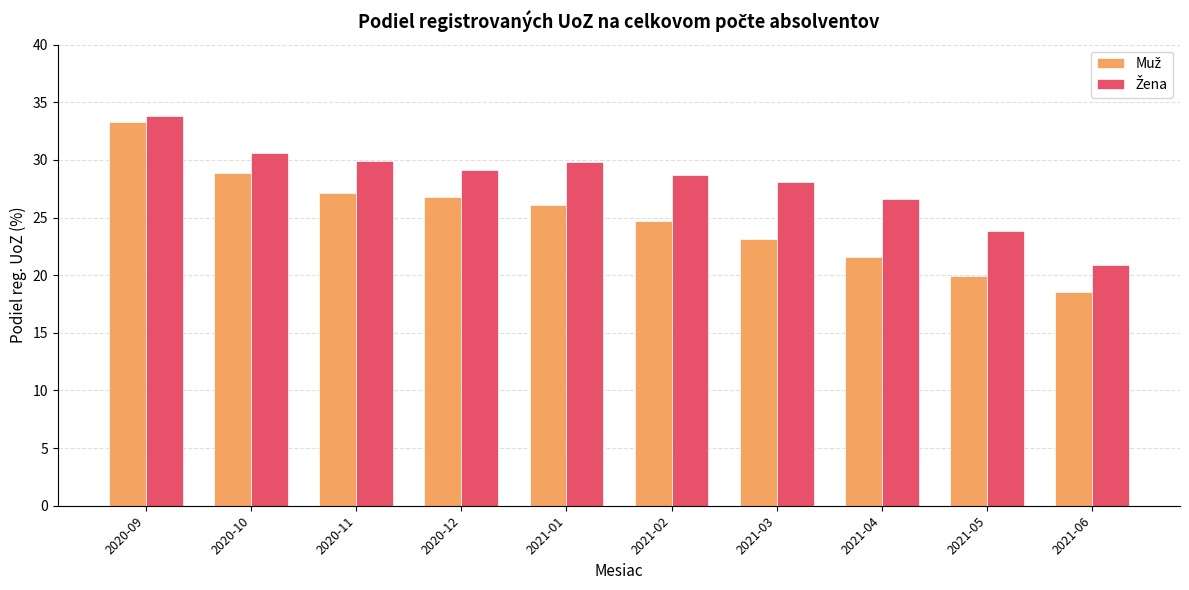

How many data points does each series have?

10